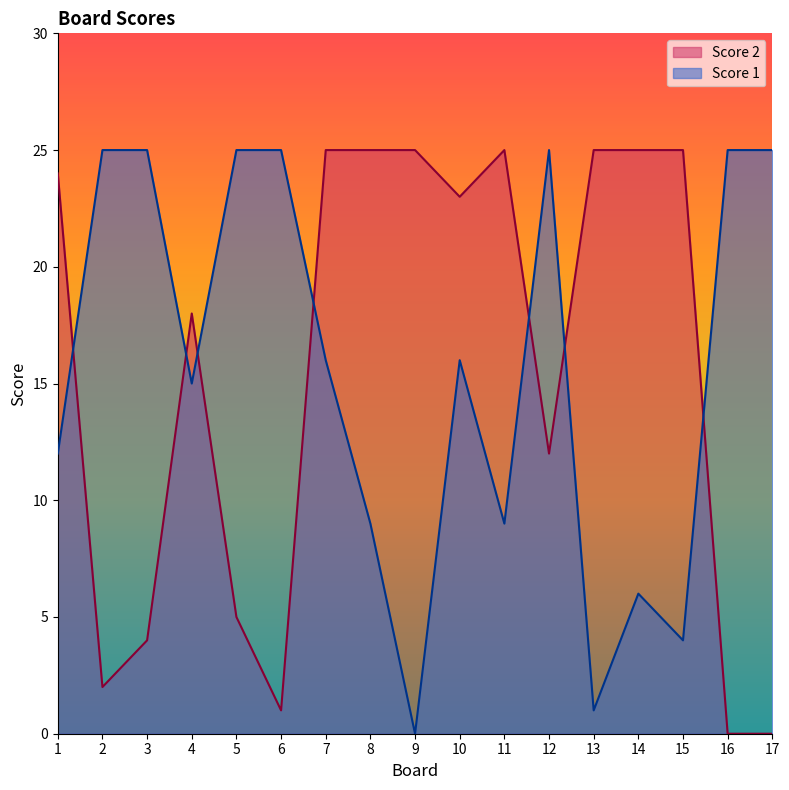

True or false: Score 2 and Score 1 intersect in this chart.

True